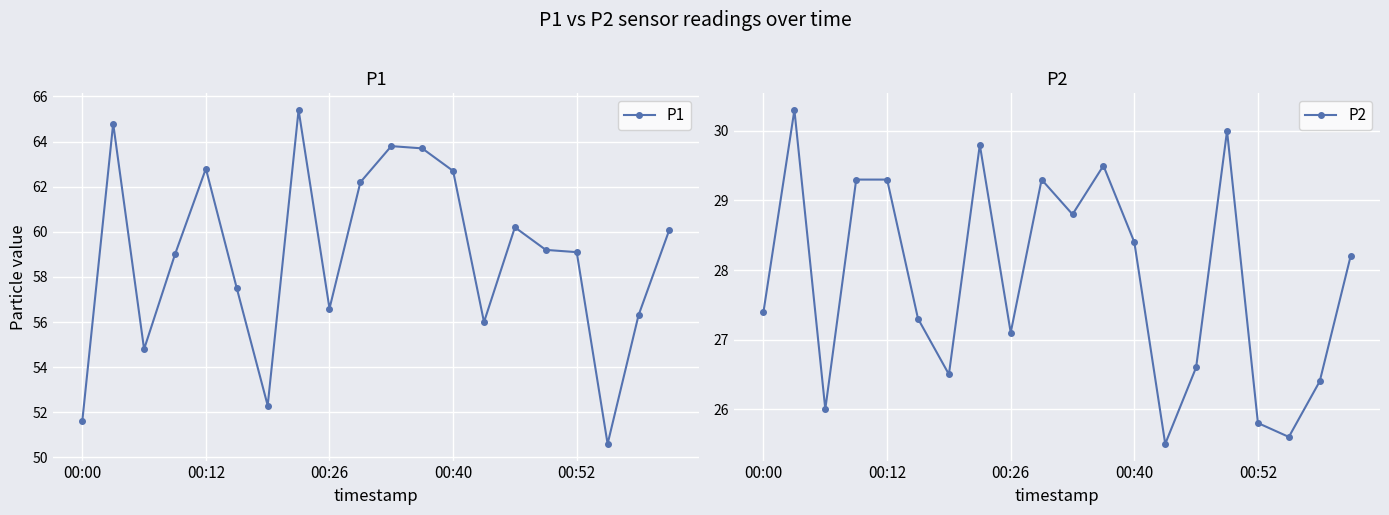

True or false: P1 has a value of 81.6 at 00:00.

False